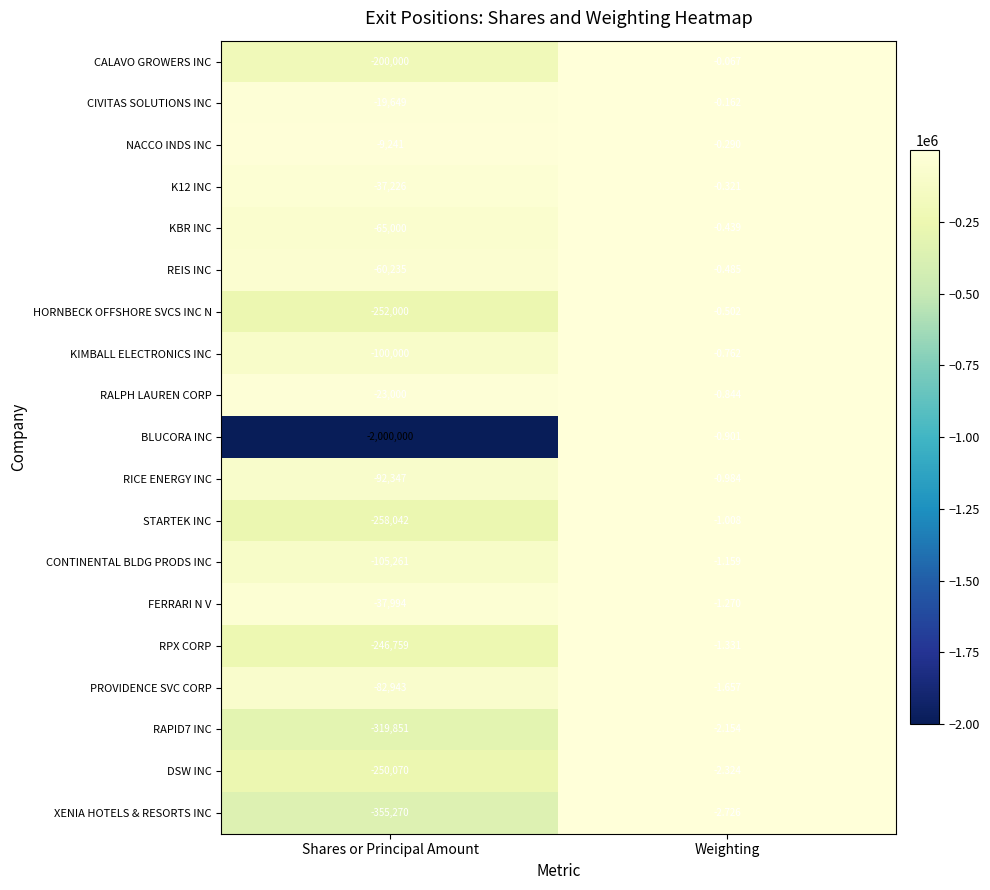

Is the value of CALAVO GROWERS INC at Shares or Principal Amount greater than the value of FERRARI N V at Shares or Principal Amount?

No